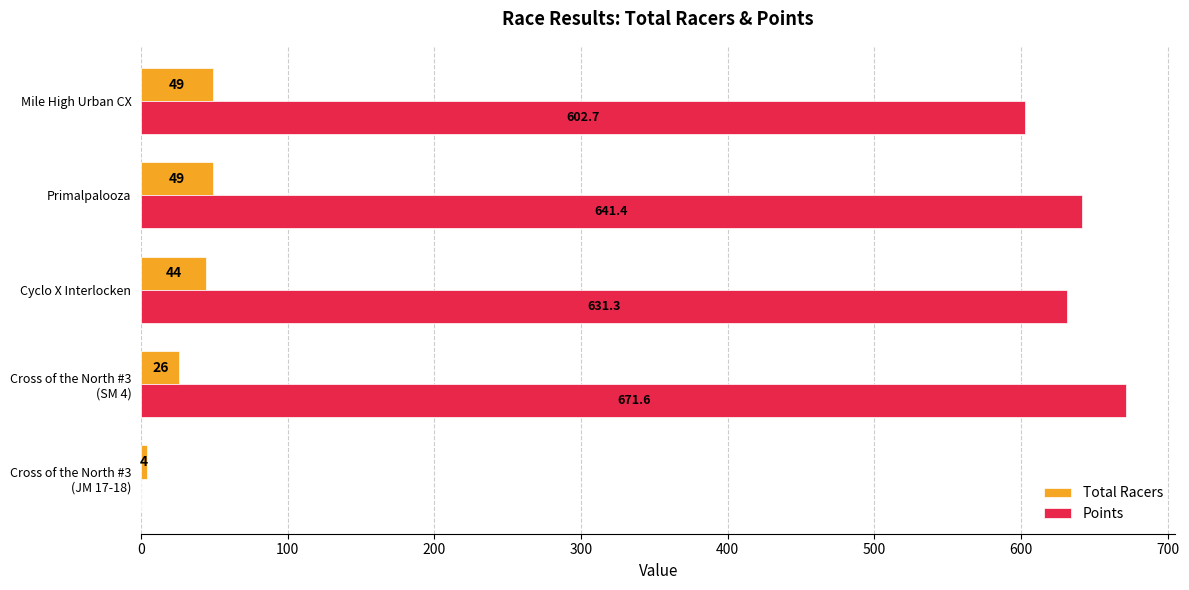

Which series has the largest total across all categories?

Points